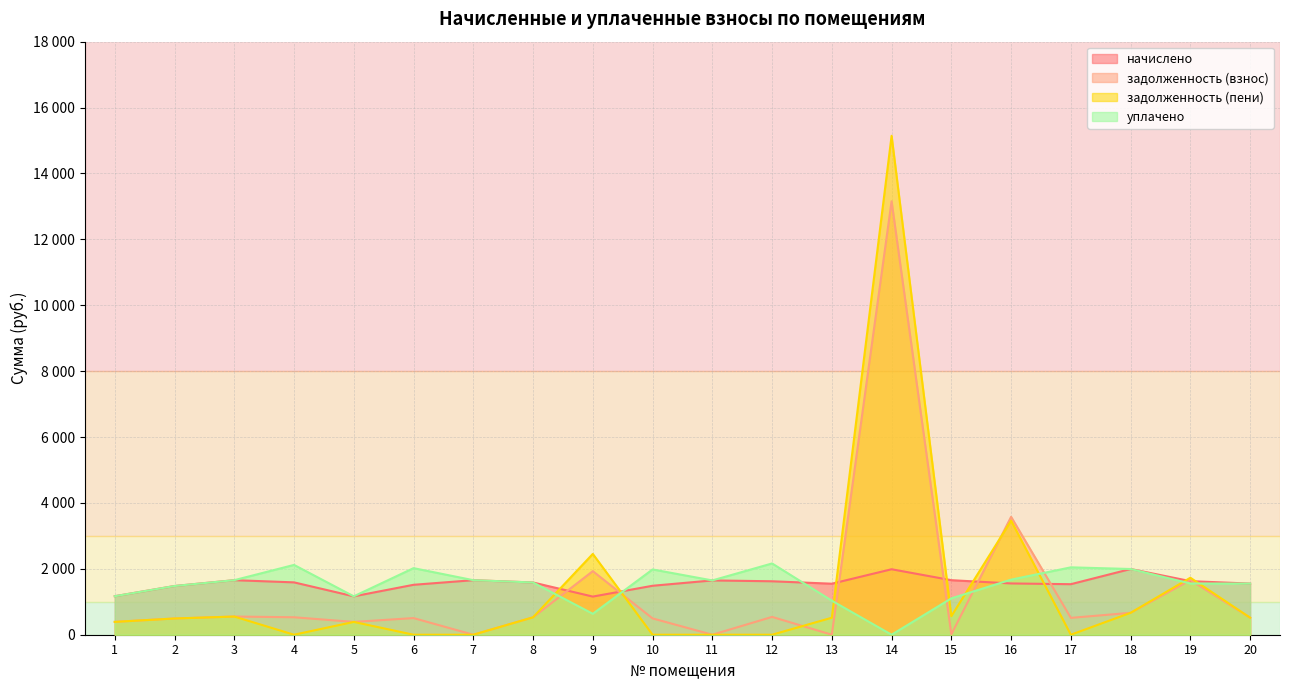

Is the value of начислено at 17 greater than the value of задолженность (взнос) at 17?

Yes